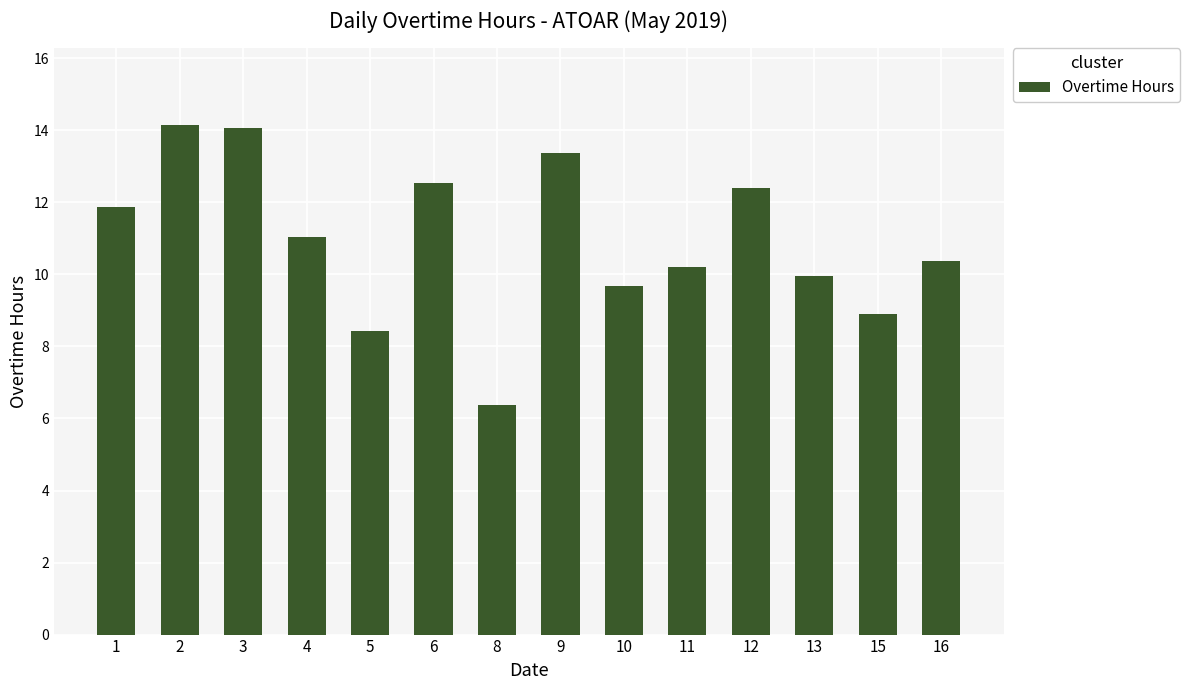

Does the chart contain stacked bars?

No